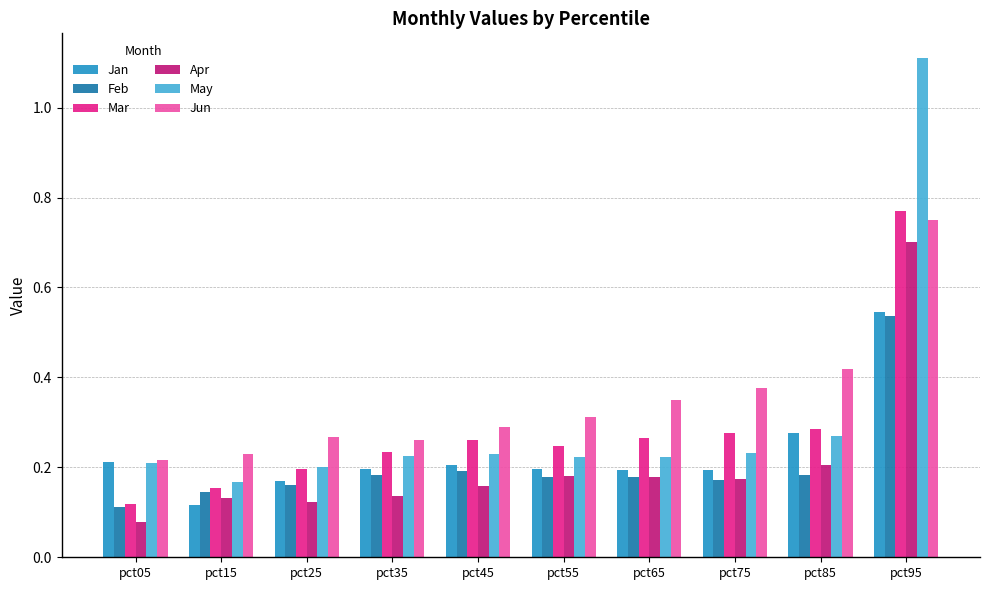

Which category has the highest value in the Jan series?

pct95